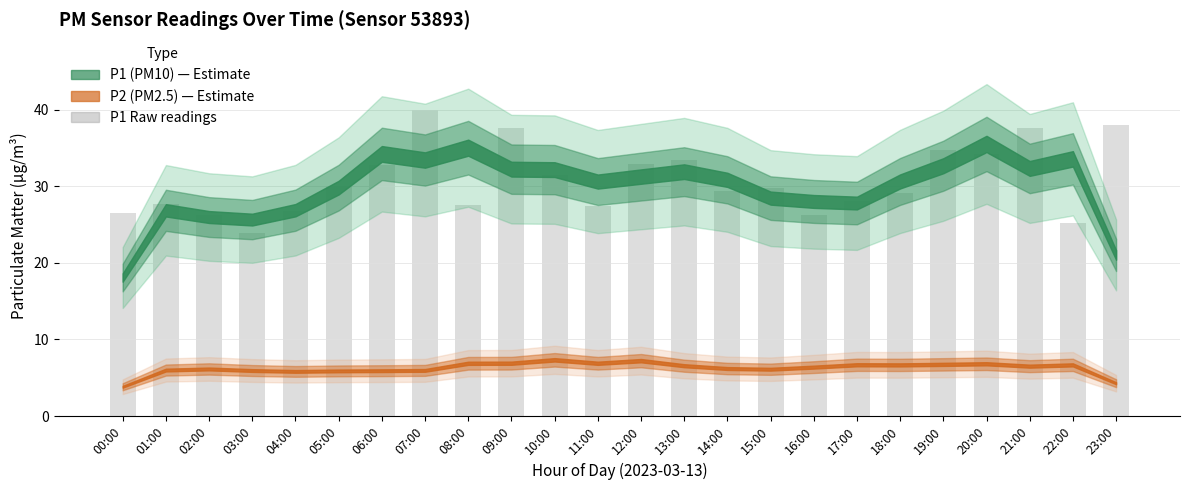

Between 22:00 and 12:00, which is larger?

12:00